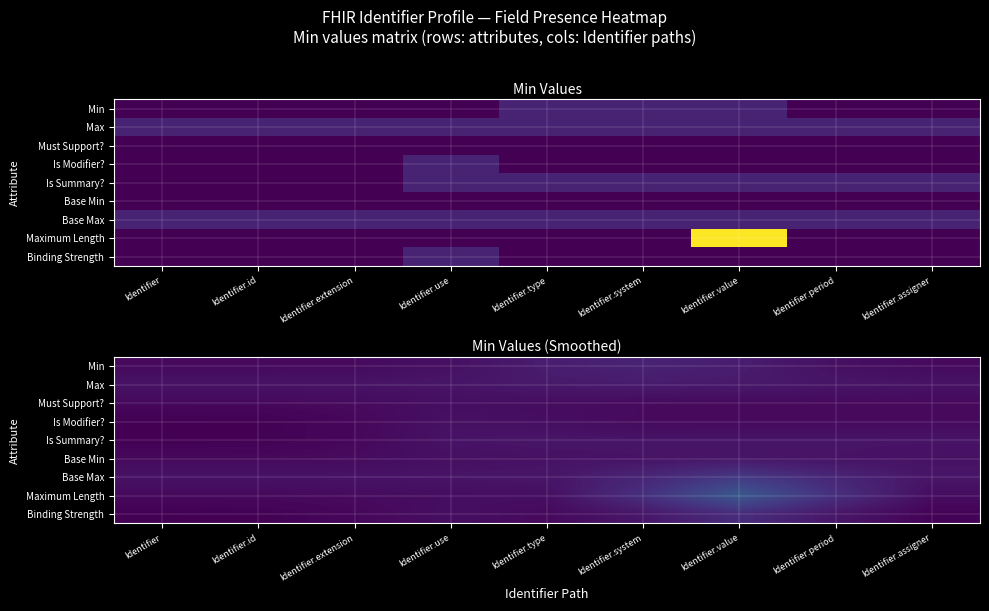

What is the spread (max minus min) of values at Identifier.assigner?

0.5